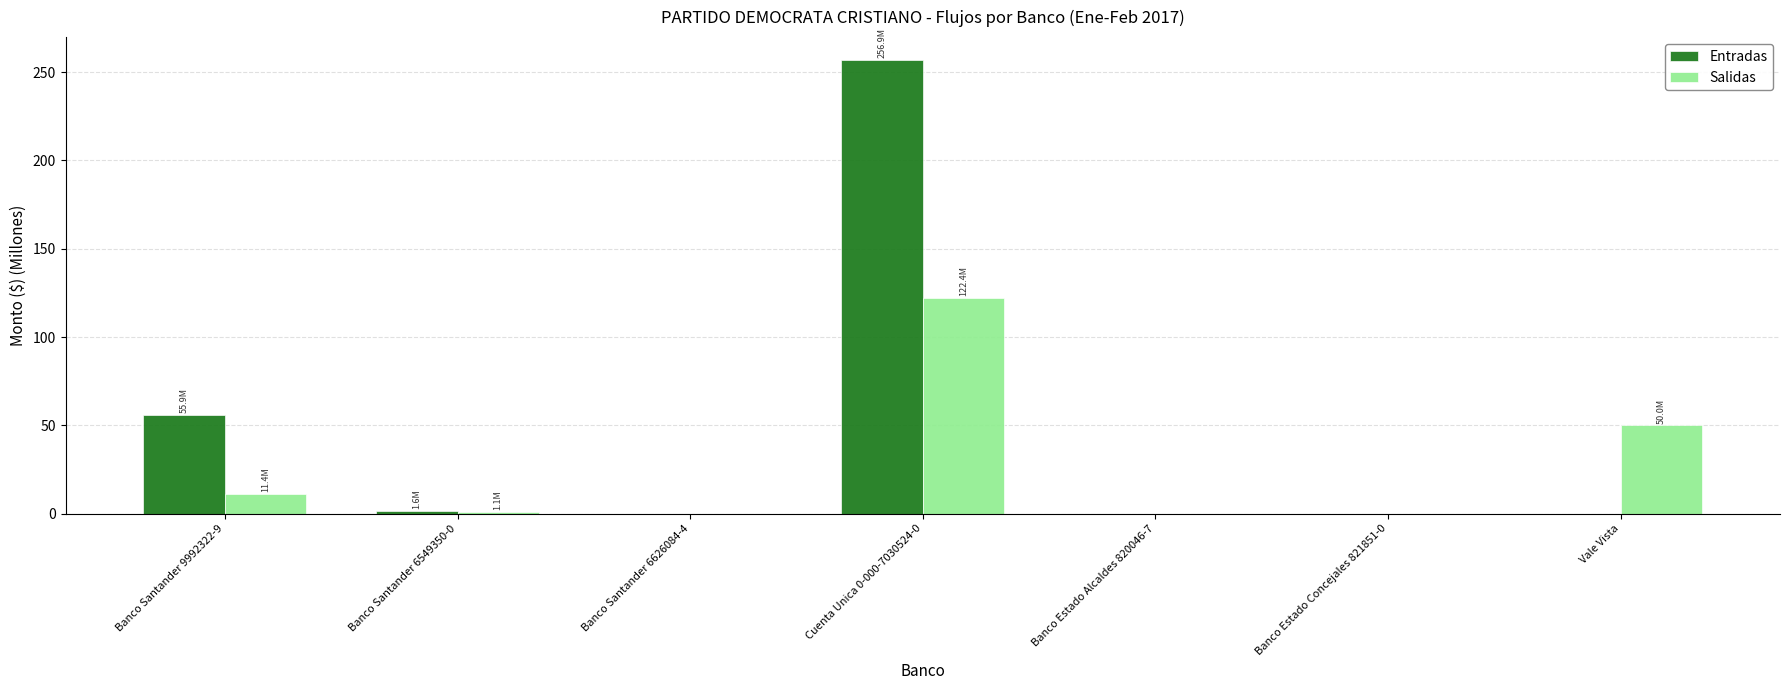

Count the number of categories in the chart.

7